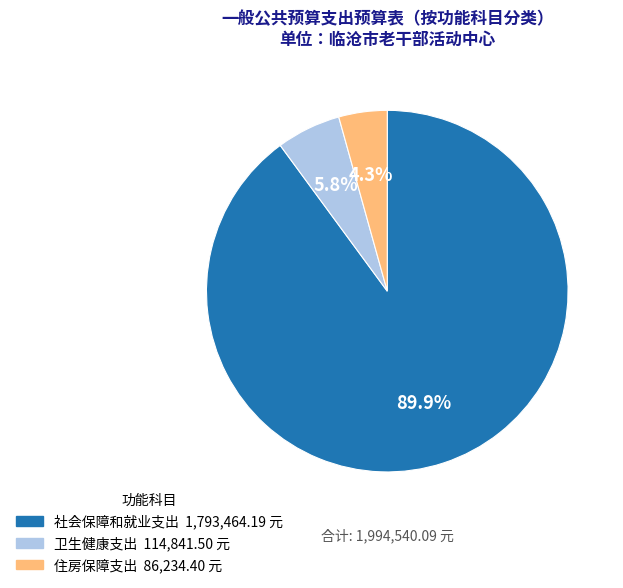

To the nearest percent, what portion does 住房保障支出 represent?

4%